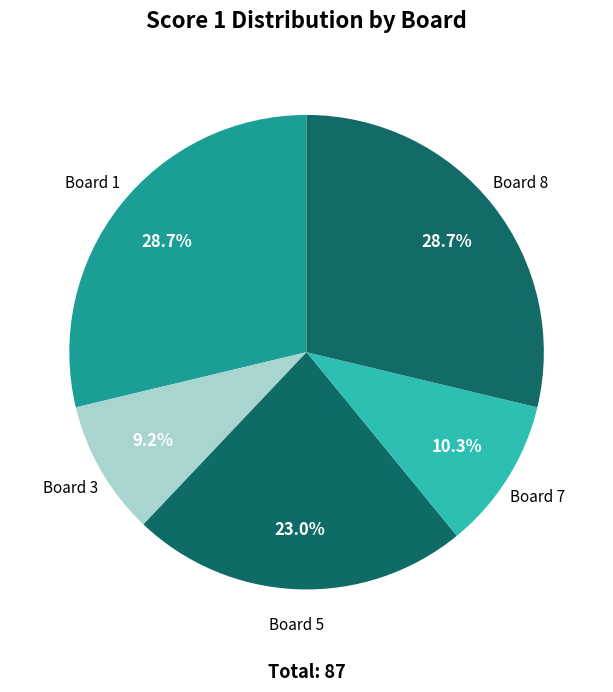

How many slices are in this pie chart?

5